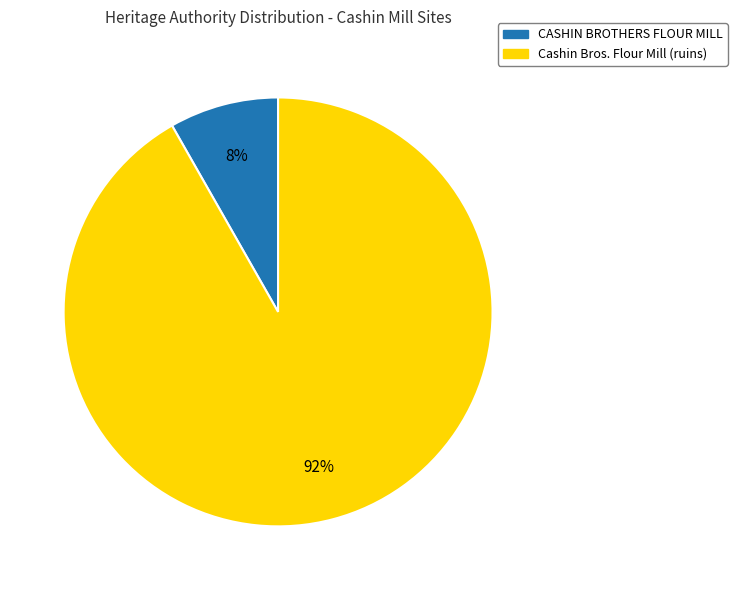

Rank the categories by value from lowest to highest.

CASHIN BROTHERS FLOUR MILL, Cashin Bros. Flour Mill (ruins)